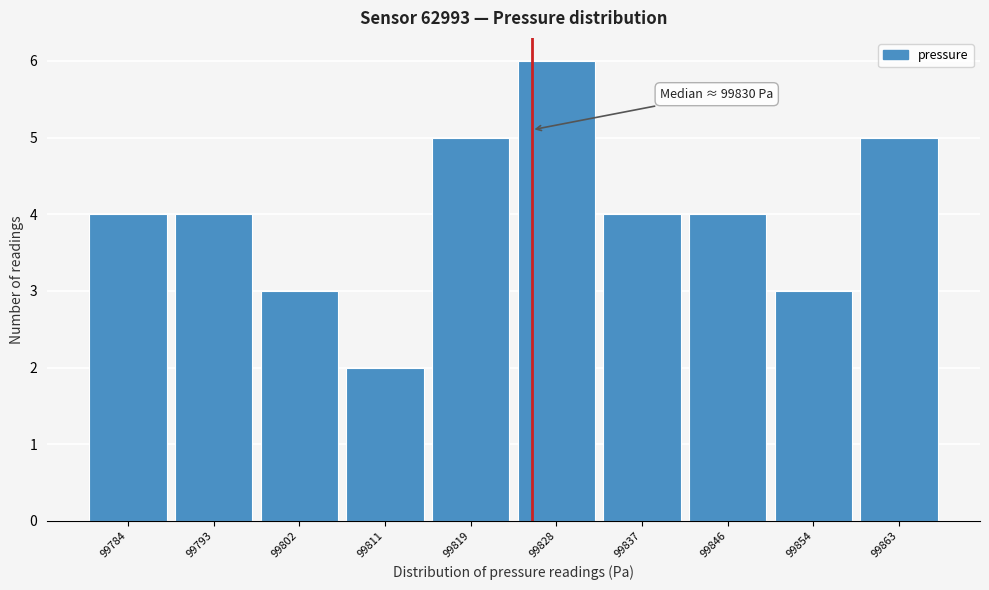

Reading right to left, transcribe all the data shown in this chart.

99863=5	99854=3	99846=4	99837=4	99828=6	99819=5	99811=2	99802=3	99793=4	99784=4